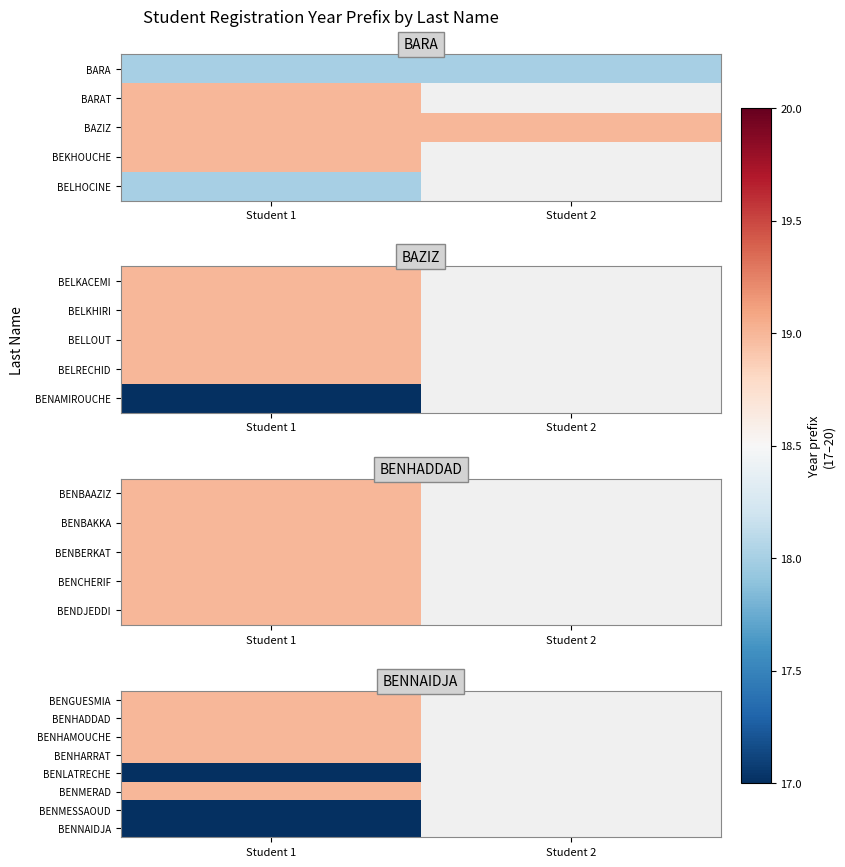

True or false: BENGUESMIA has a value of 27.9 at Student 1.

False